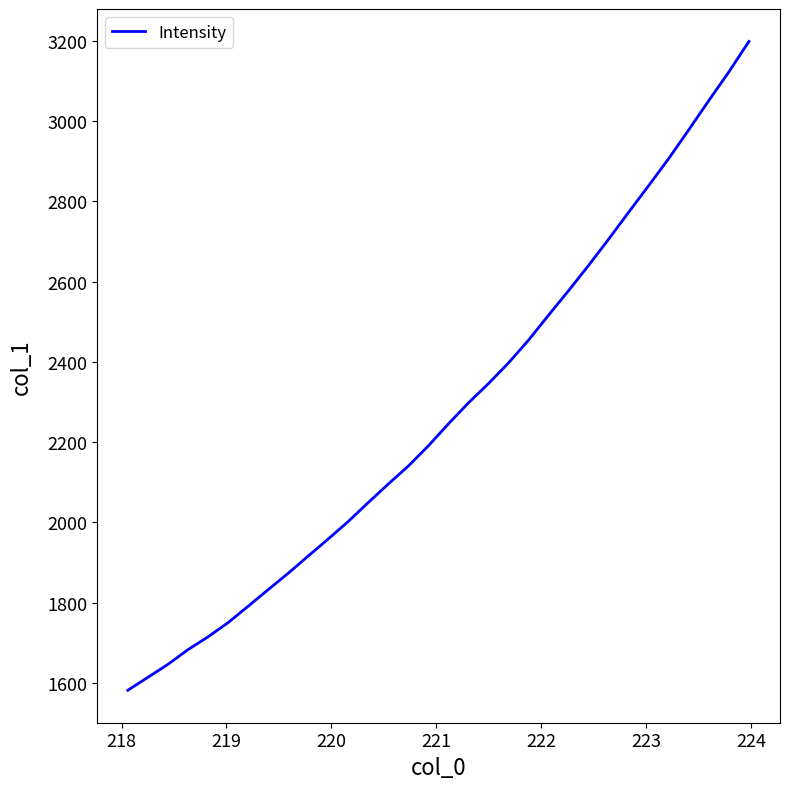

True or false: the data has more than 2 interior local peaks.

False